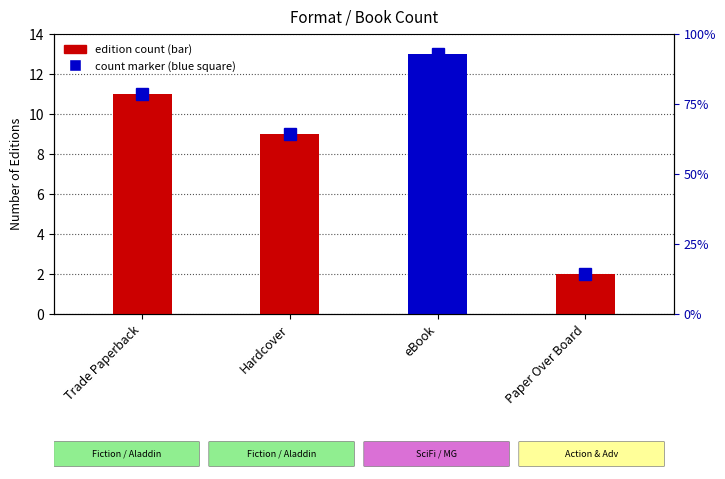

What is the ratio of the value at Hardcover to the value at Paper Over Board?

4.5